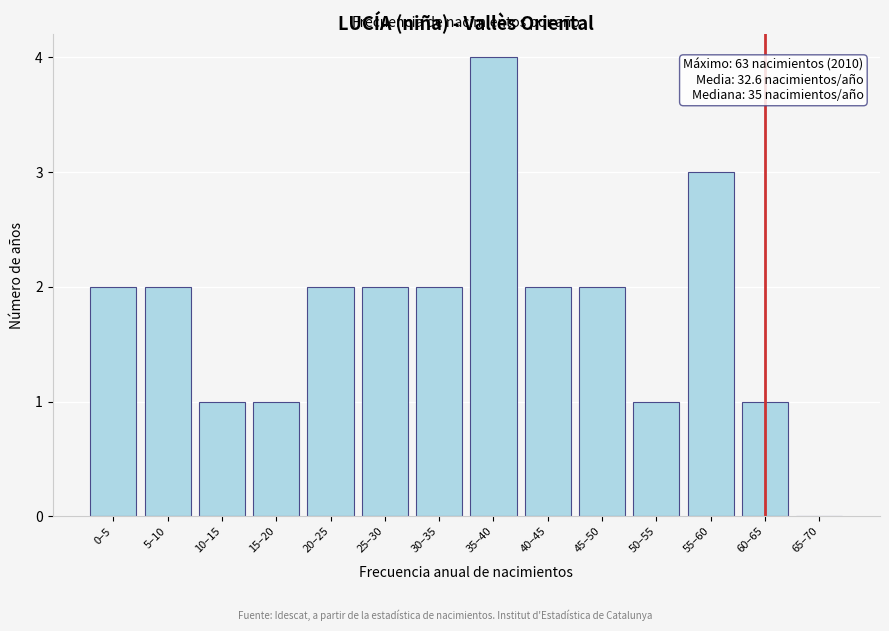

Reading right to left, transcribe all the data shown in this chart.

65–70=0	60–65=1	55–60=3	50–55=1	45–50=2	40–45=2	35–40=4	30–35=2	25–30=2	20–25=2	15–20=1	10–15=1	5–10=2	0–5=2